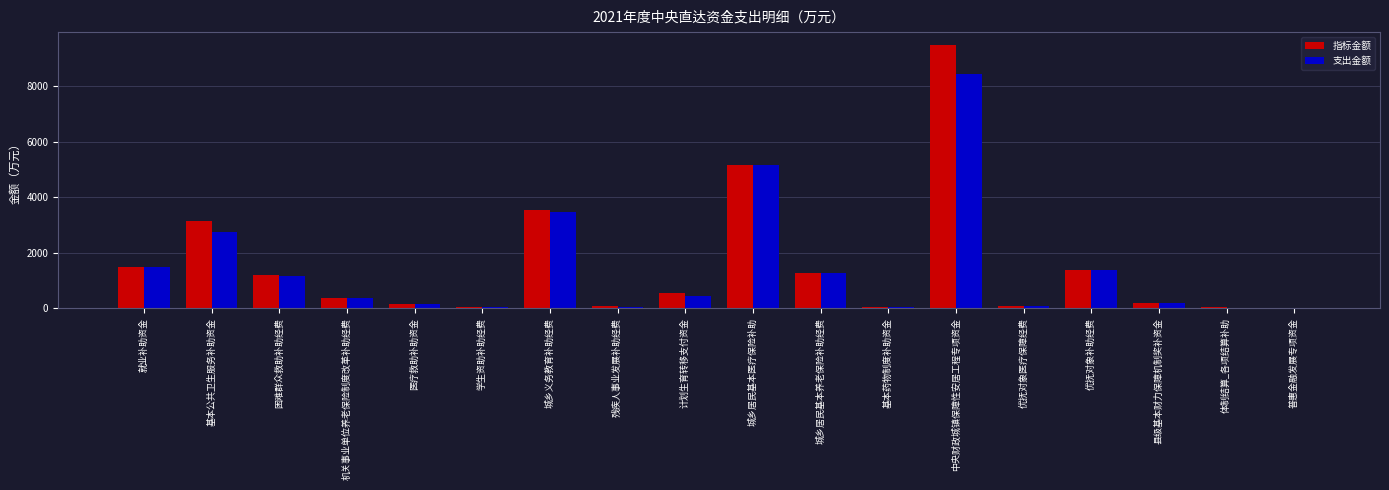

Is it true that 指标金额 equals 368.0 at 机关事业单位养老保险制度改革补助经费?

True